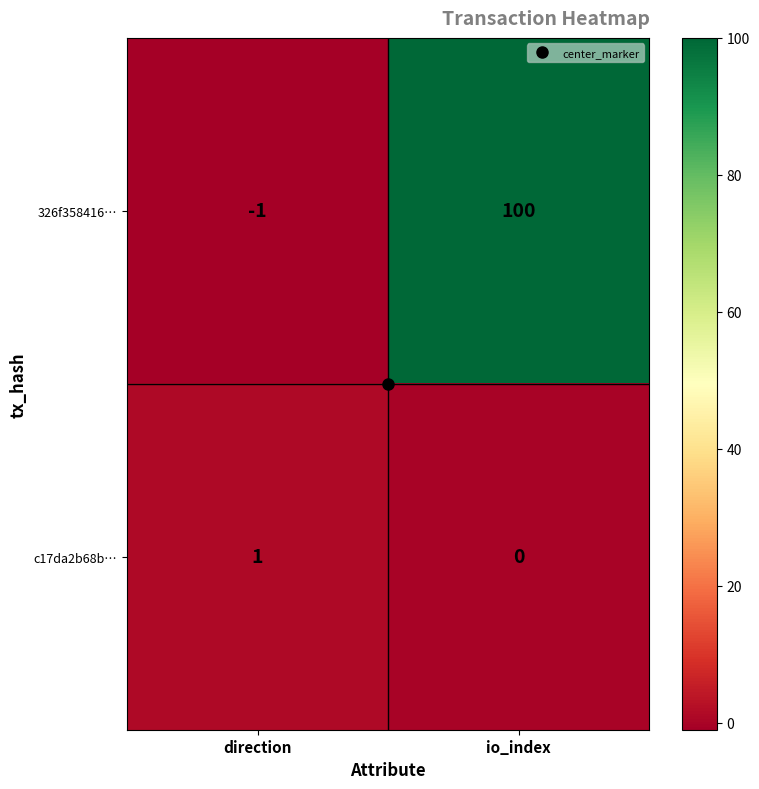

How many values in the 326f358416… series are below 100?

1